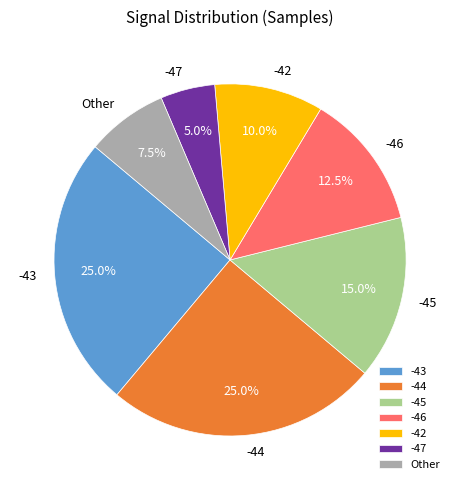

What is the ratio of the value at -43 to the value at -44?

1.0